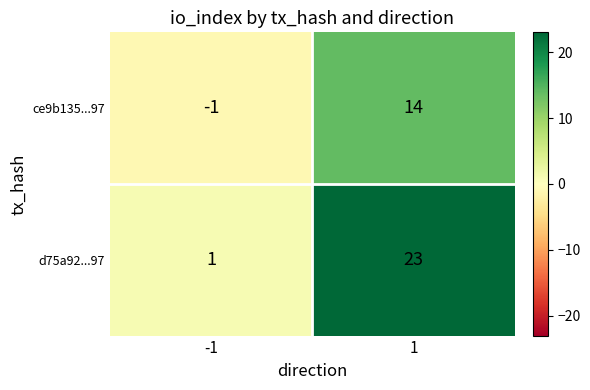

List the series in order of their overall mean, highest first.

d75a92...97, ce9b135...97